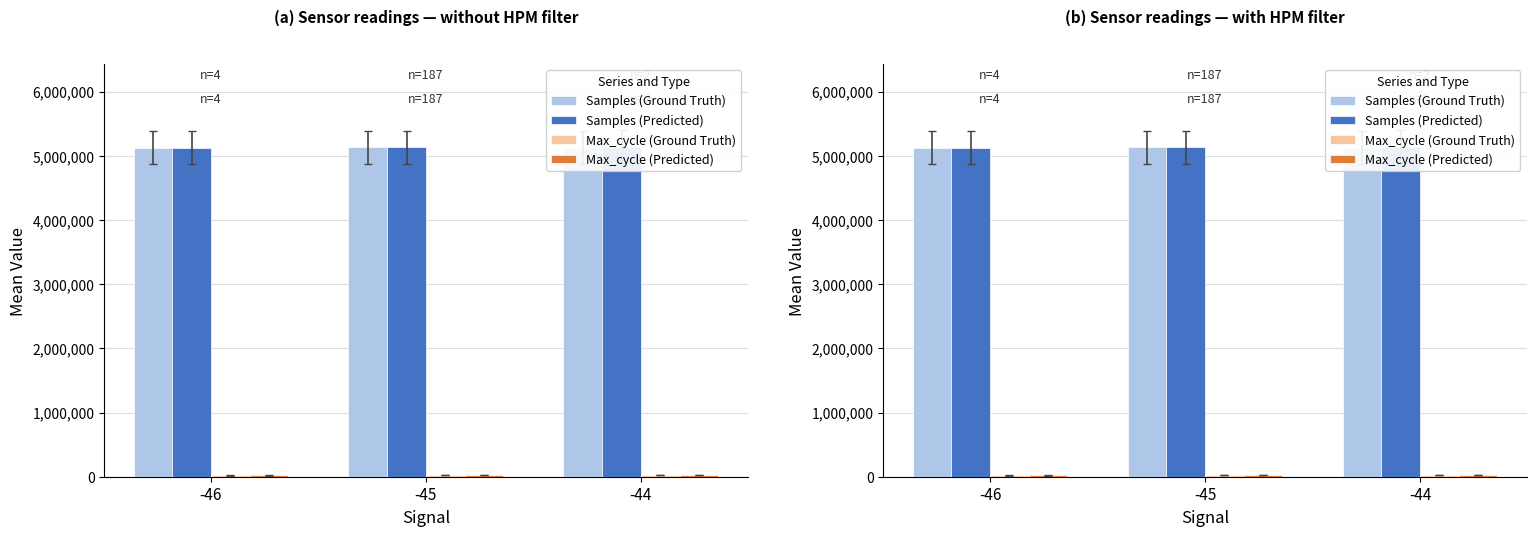

What are all the series names shown in the legend?

Samples (Ground Truth), Samples (Predicted), Max_cycle (Ground Truth), Max_cycle (Predicted)